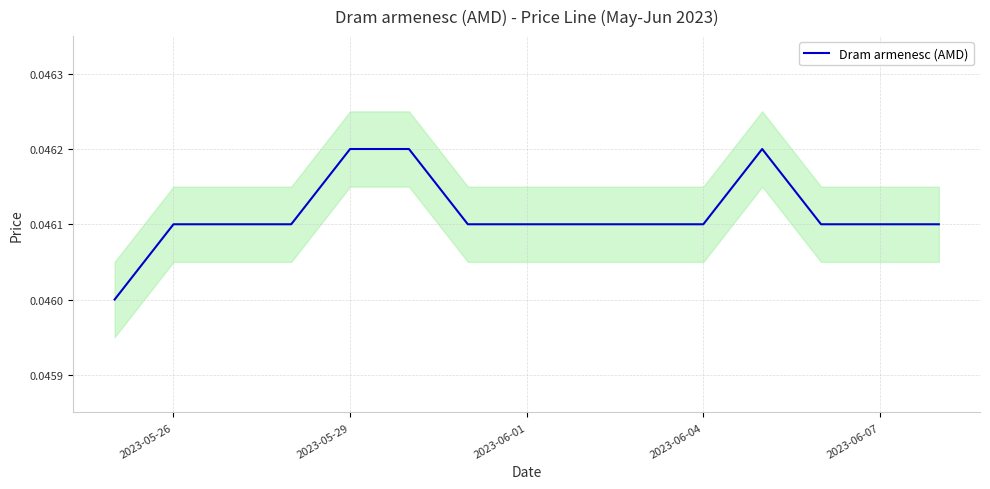

Between 2023-06-01 and 2023-05-29, which is larger?

2023-05-29